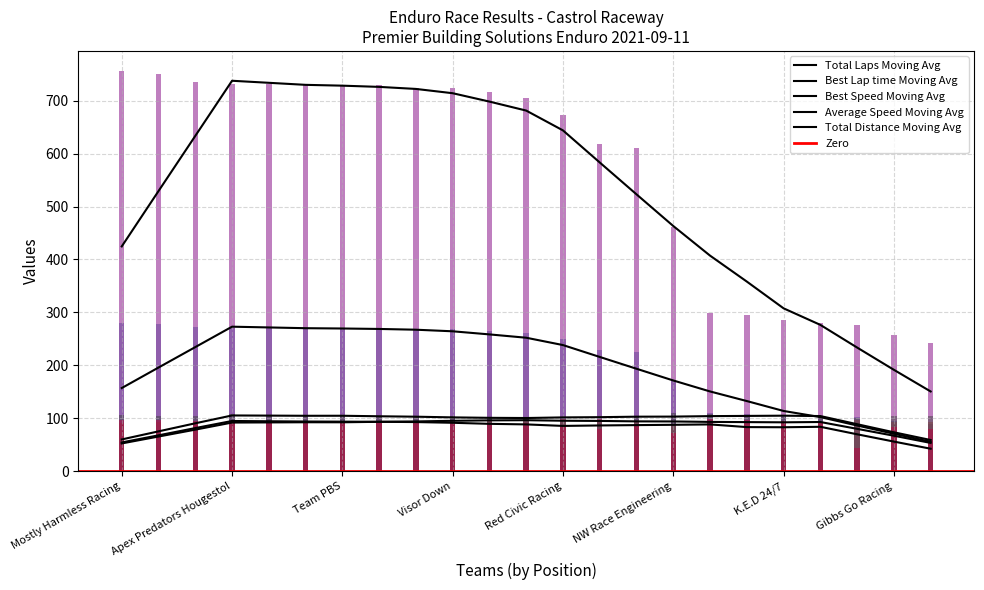

What is the maximum value for Total Laps?

280.0